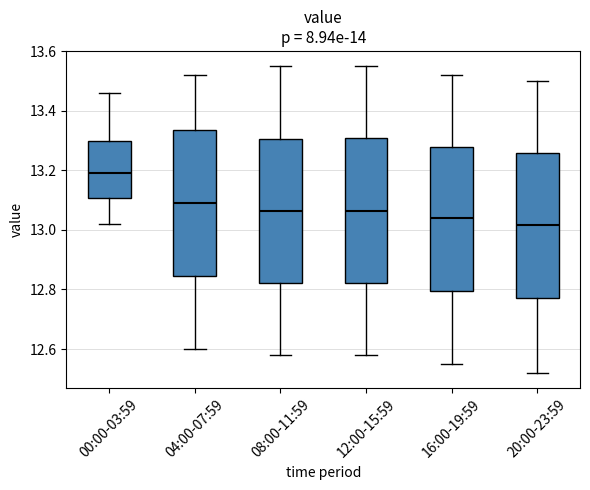

Reading left to right, transcribe this box plot: for each box, give where its median line is, the range the box spans, and where its two whiskers end, as read against the y-axis. The values are not printed on the chart, so give them approximately, as read against the axis.

00:00-03:59: median 13.20, box 13.10 to 13.30, whiskers 13.02 to 13.46
04:00-07:59: median 13.10, box 12.84 to 13.34, whiskers 12.60 to 13.52
08:00-11:59: median 13.06, box 12.82 to 13.30, whiskers 12.58 to 13.56
12:00-15:59: median 13.06, box 12.82 to 13.30, whiskers 12.58 to 13.56
16:00-19:59: median 13.04, box 12.80 to 13.28, whiskers 12.56 to 13.52
20:00-23:59: median 13.02, box 12.78 to 13.26, whiskers 12.52 to 13.50